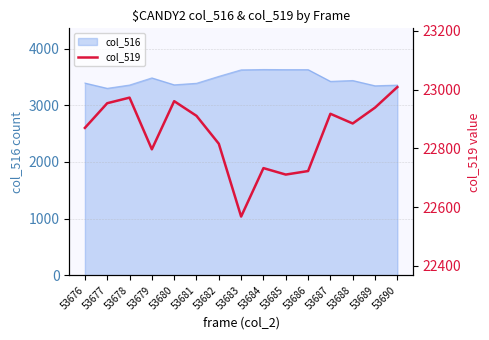

What is the maximum value for col_516?

3633